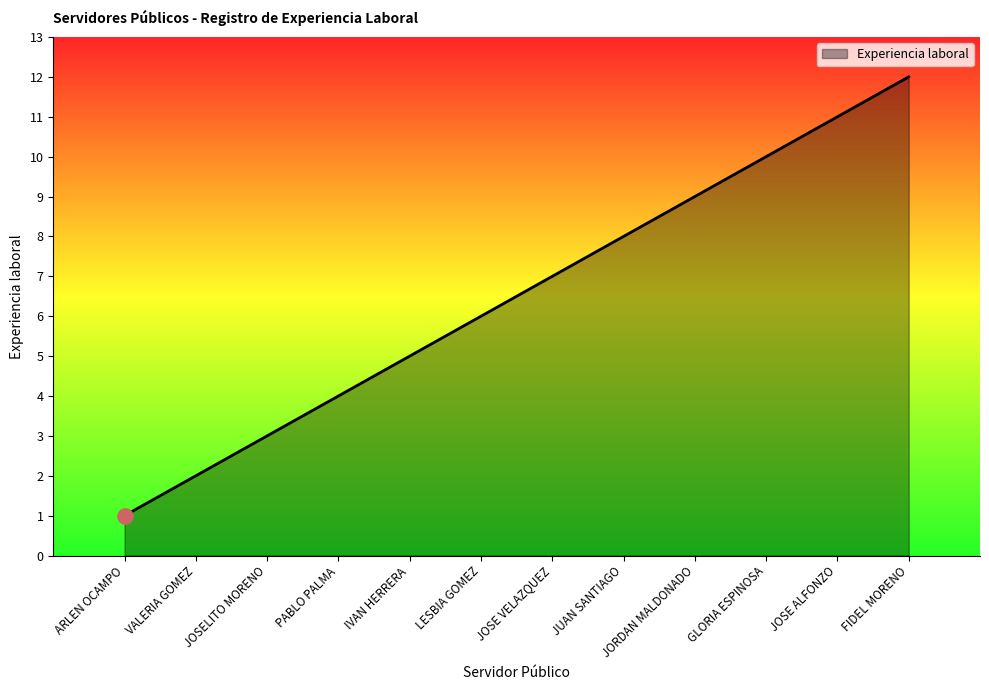

What is the change in value from VALERIA GOMEZ to JUAN SANTIAGO?

+6